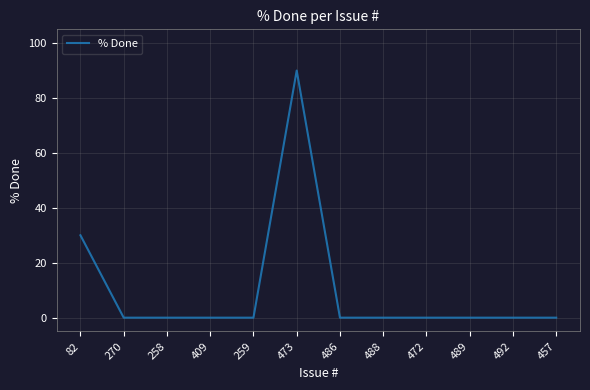

Where is the data nearest to the value 45?

82